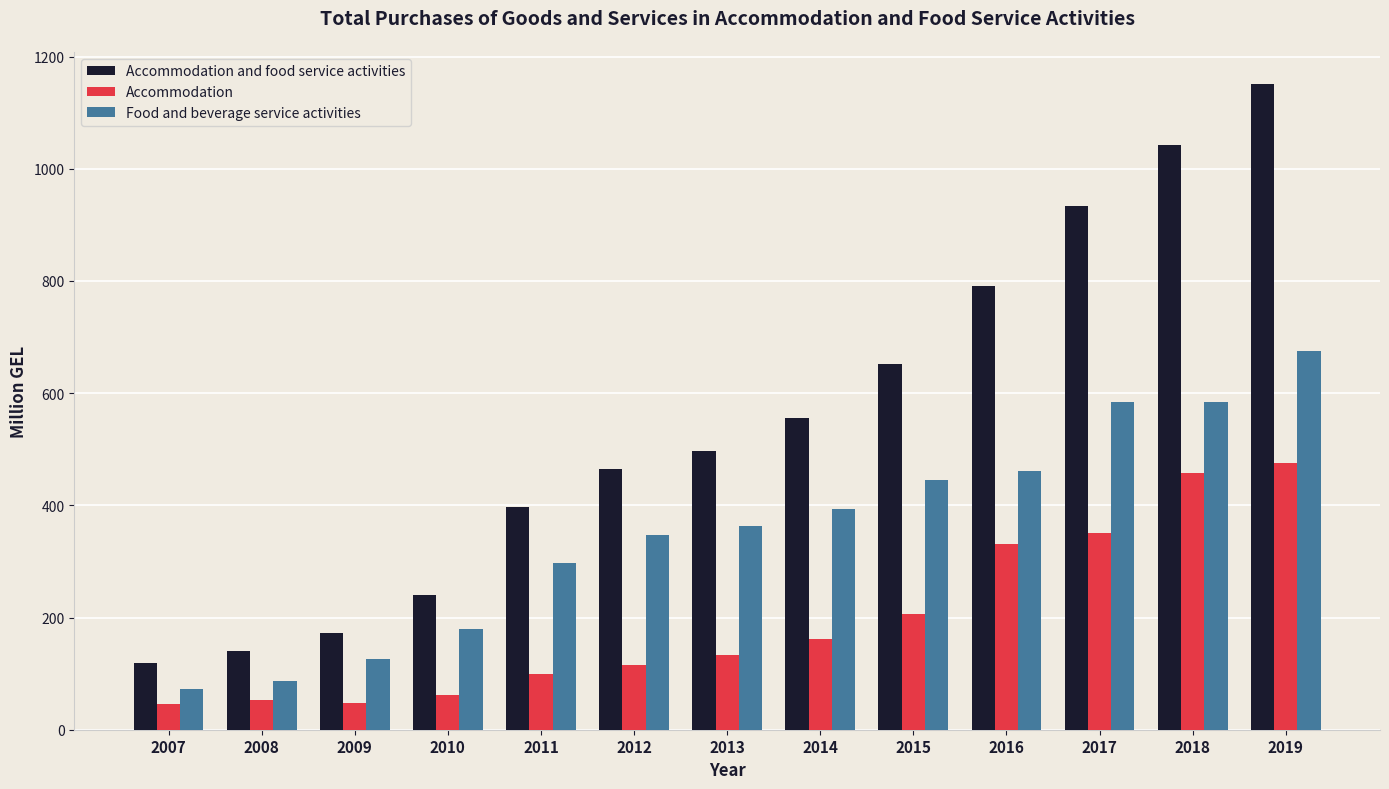

The Food and beverage service activities series shows 445.4 at 2015. True or false?

True